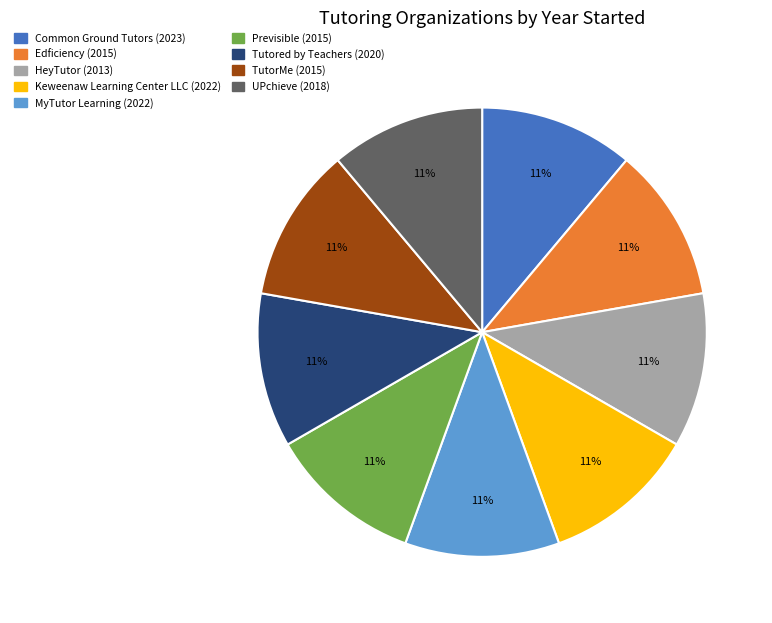

How many slices are in this pie chart?

9